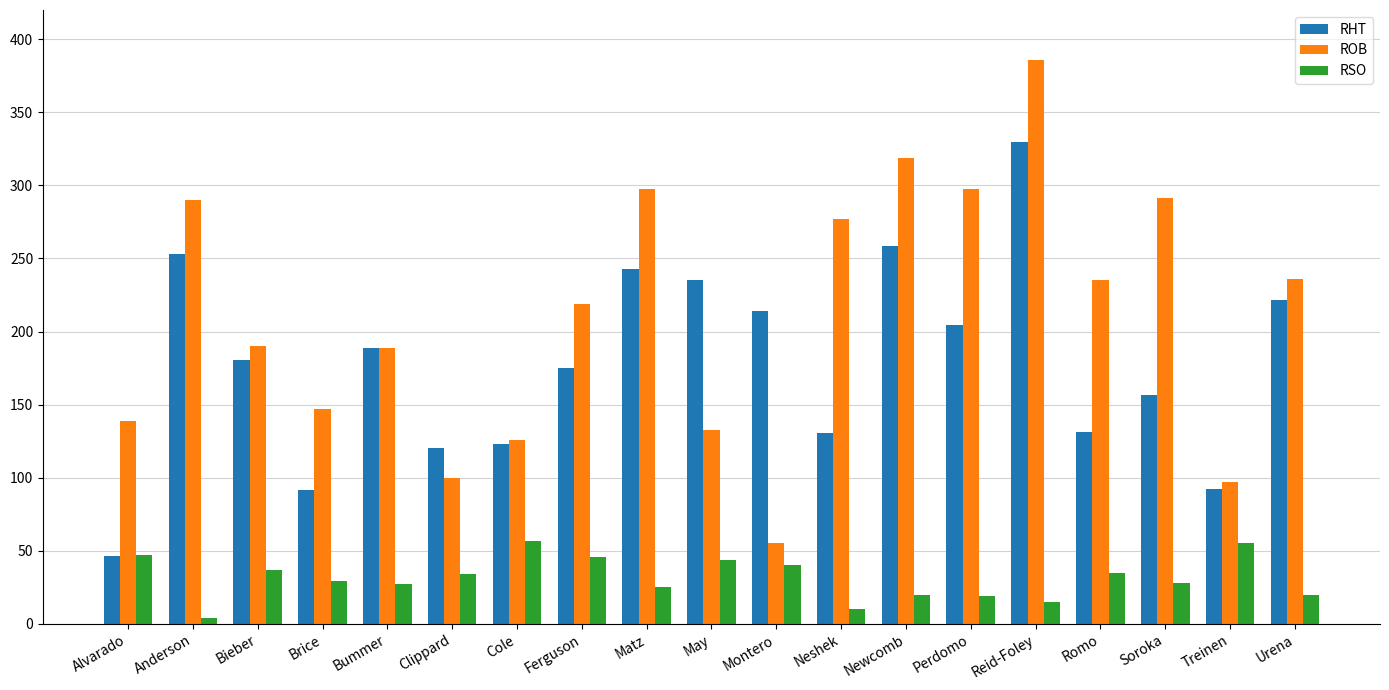

The value of RHT at Perdomo is 286.4. True or false?

False